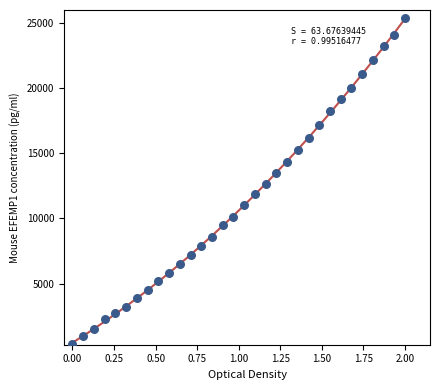

What is the range of Y values (max minus min)?

25000.0